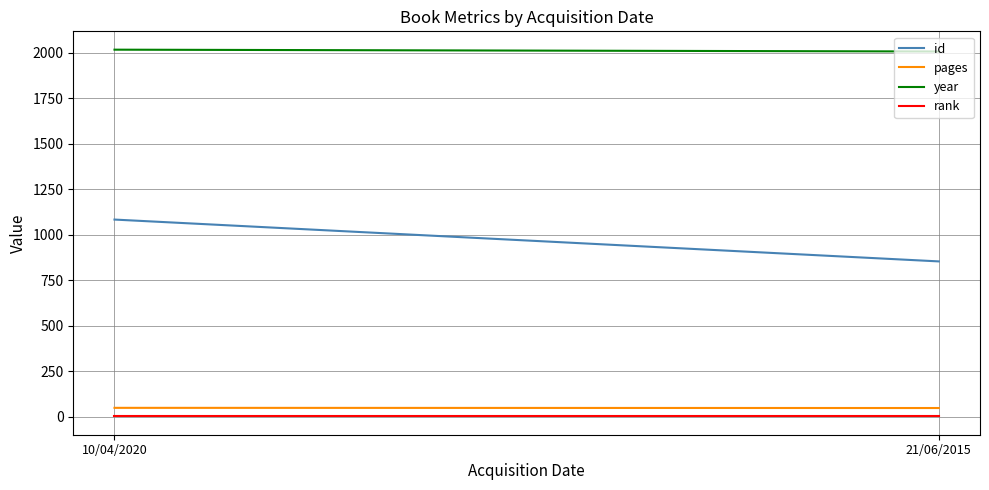

How many data points in year are less than 2017?

1